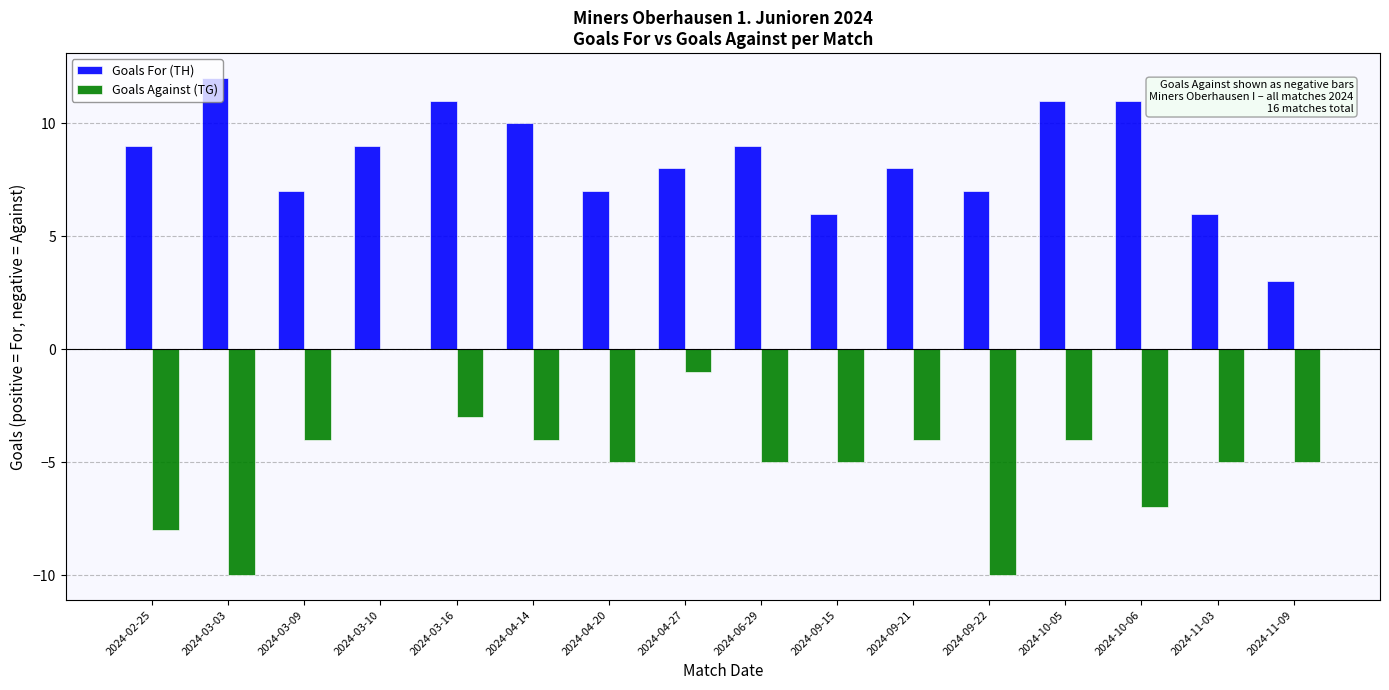

Which series has the largest total across all categories?

Goals For (TH)